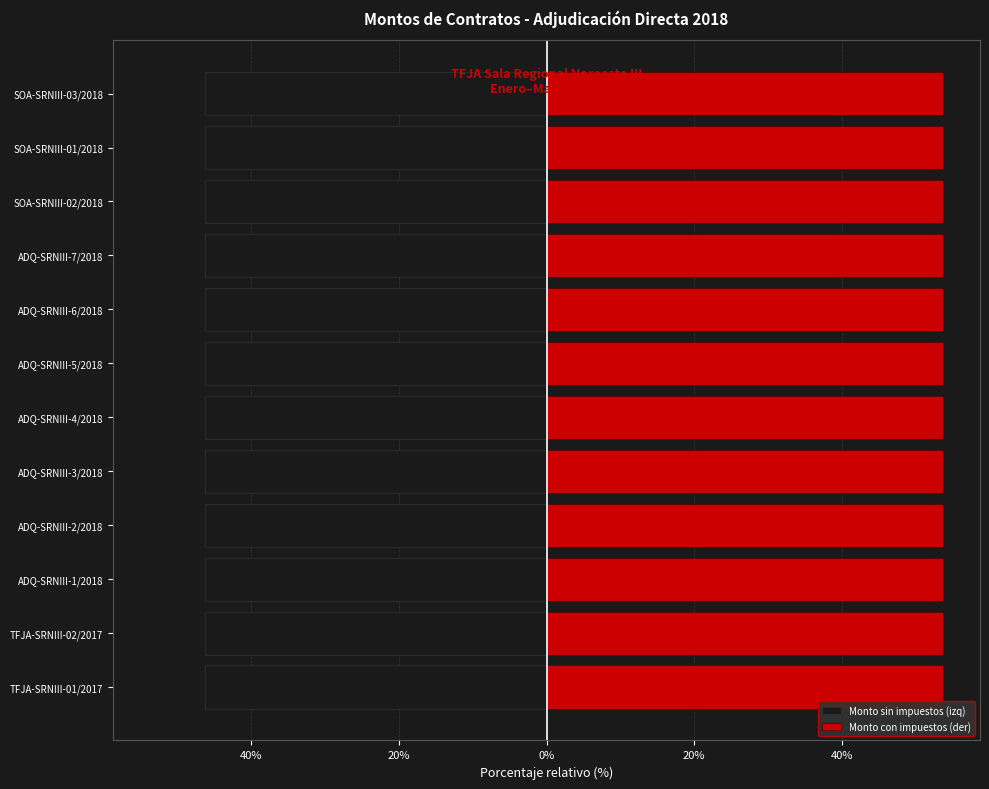

How many bars are there in total?

24